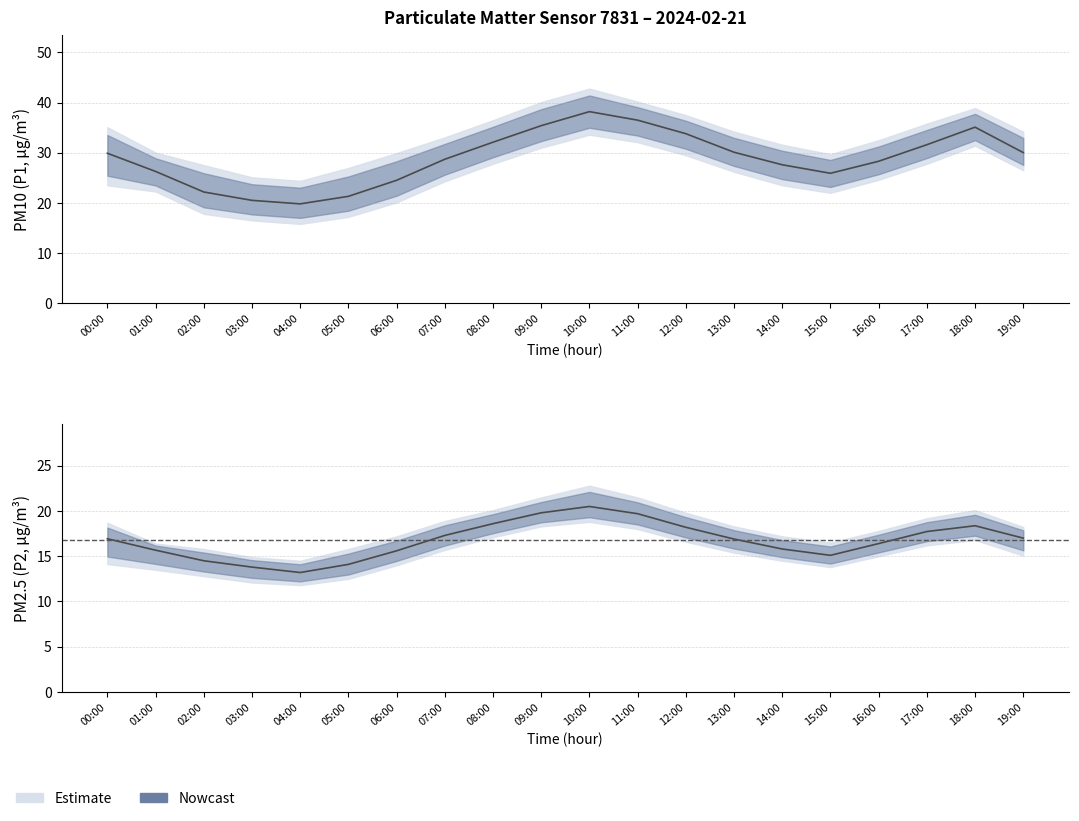

At which category does the chart reach its minimum across all series?

04:00